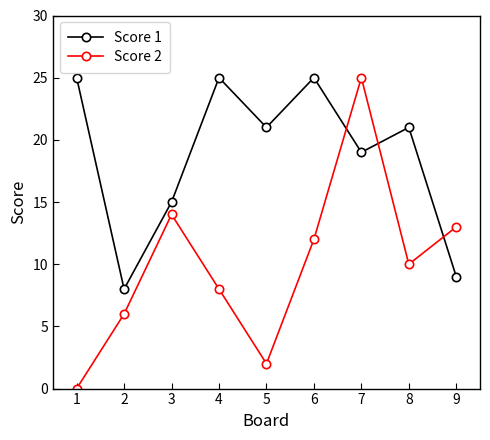

The value of Score 1 at 8 is 12. True or false?

False